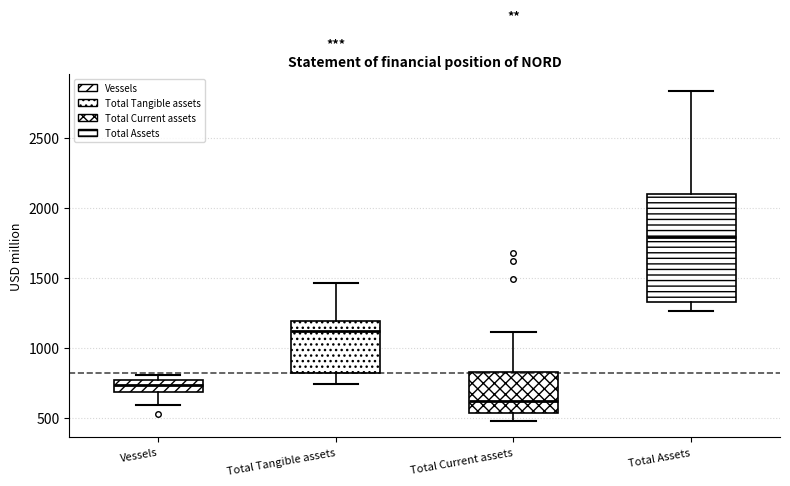

Which box's median line is the highest?

Total Assets